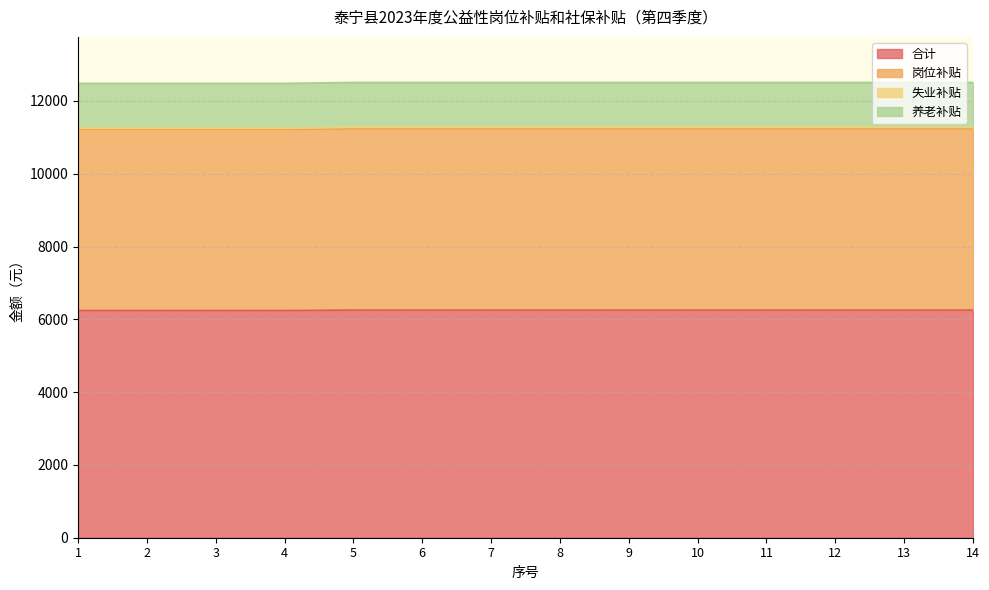

Between 12 and 11, which is larger?

12